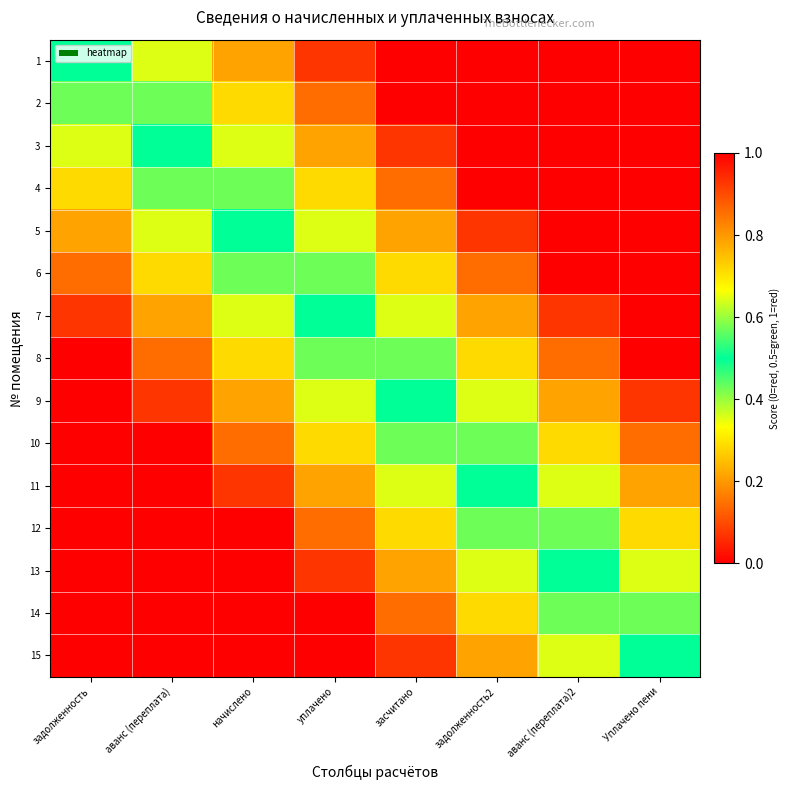

List the series in order of their peak value, lowest first.

15, 14, 13, 12, 11, 10, 9, 1, 2, 3, 4, 5, 6, 7, 8